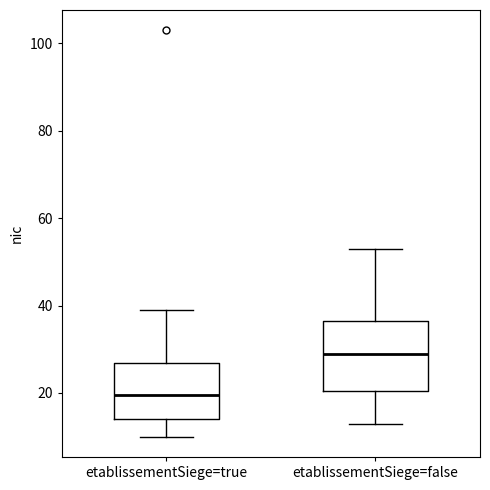

Reading left to right, read every box against the y-axis: the position of its median line, the range the box covers, and the ends of its whiskers. The values are not printed on the chart, so give them approximately, as read against the axis.

etablissementSiege=true: median 20, box 14 to 26, whiskers 10 to 40
etablissementSiege=false: median 30, box 20 to 36, whiskers 14 to 54